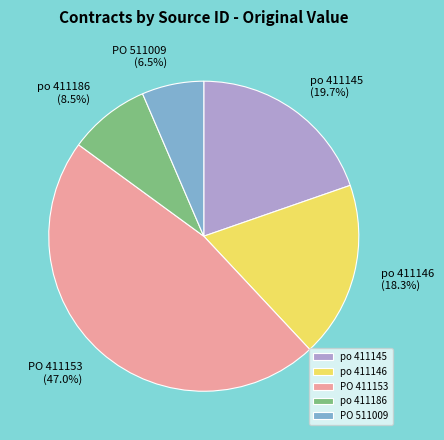

What is the ratio of the value at po 411146 to the value at po 411145?

0.9